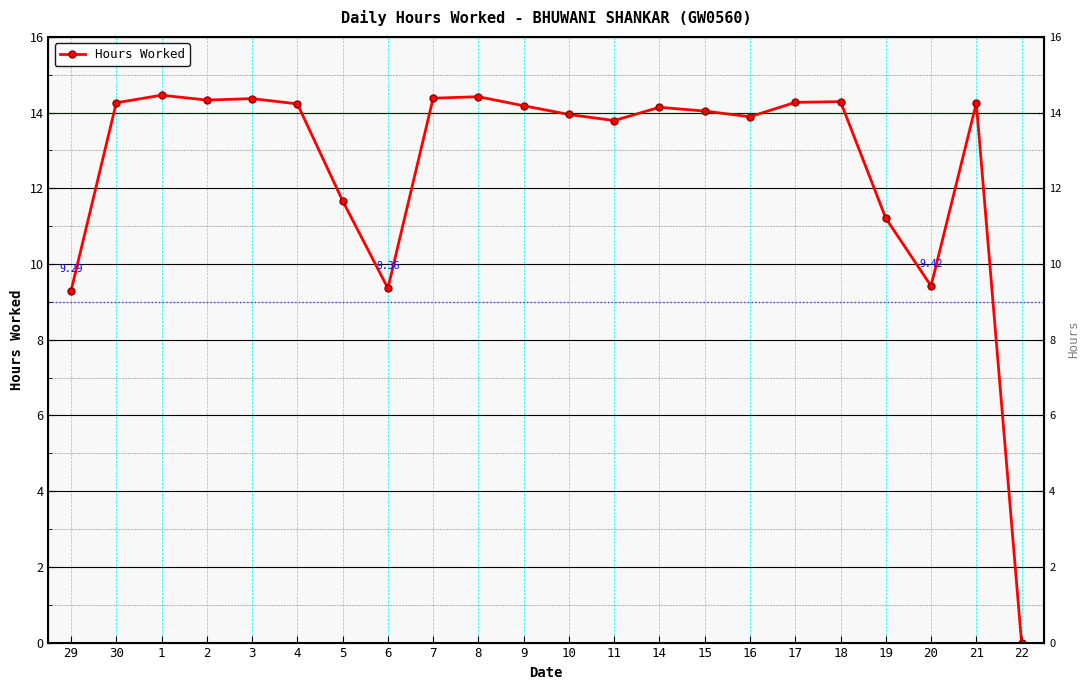

Count the number of categories in the chart.

22